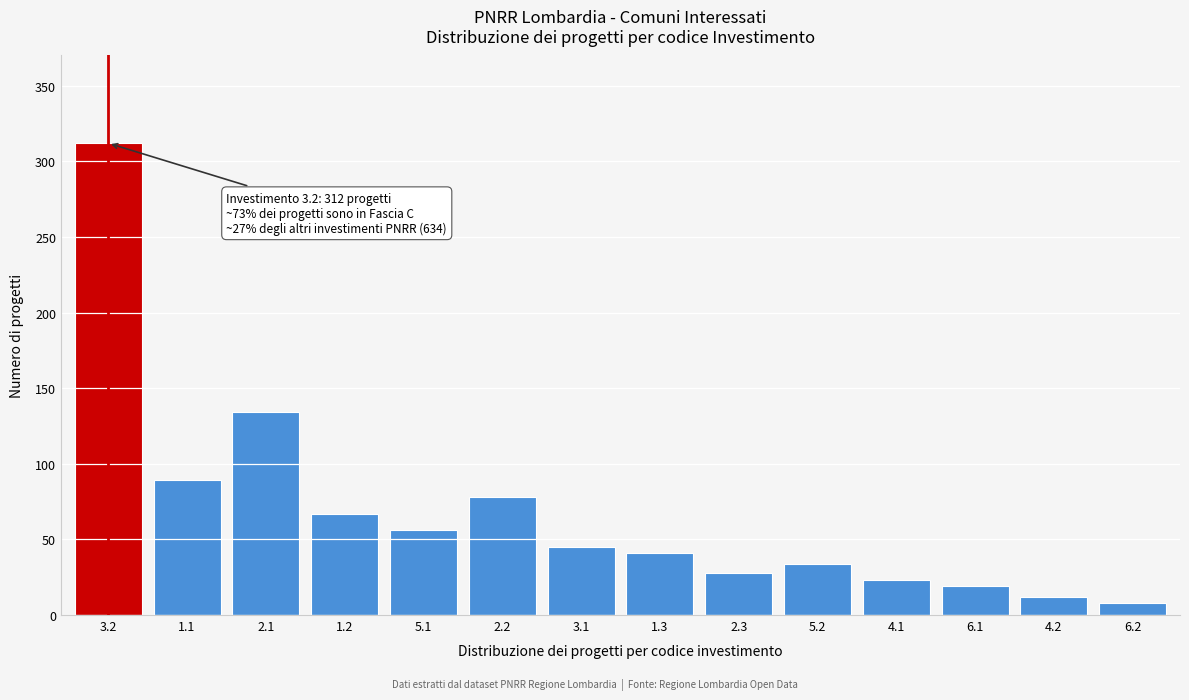

Reading left to right, list all the values displayed in this chart.

3.2=312	1.1=89	2.1=134	1.2=67	5.1=56	2.2=78	3.1=45	1.3=41	2.3=28	5.2=34	4.1=23	6.1=19	4.2=12	6.2=8